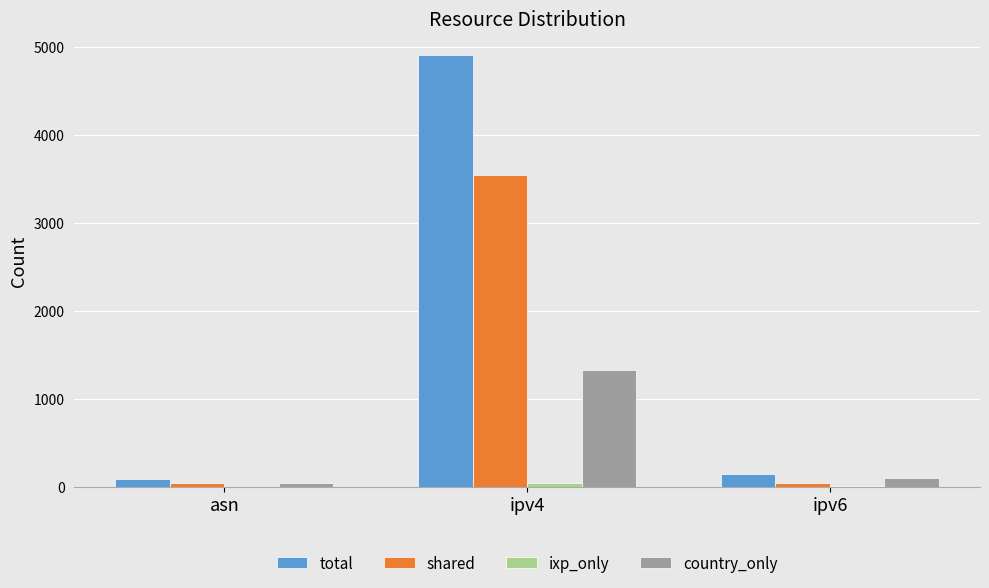

What is the difference between the total values at asn and ipv6?

53